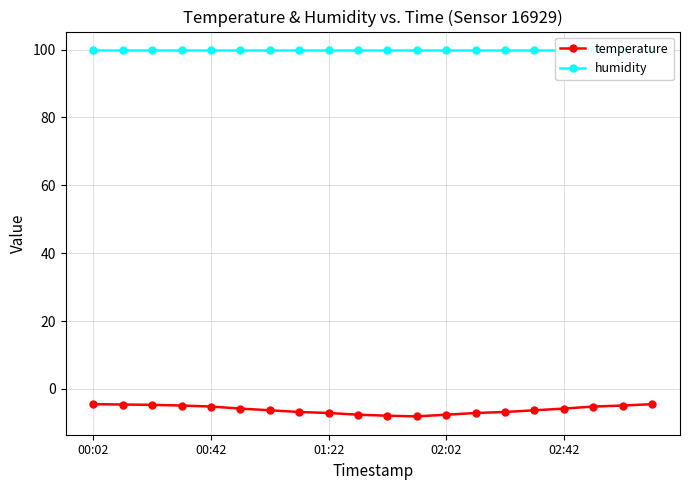

Which series has the largest total across all categories?

humidity